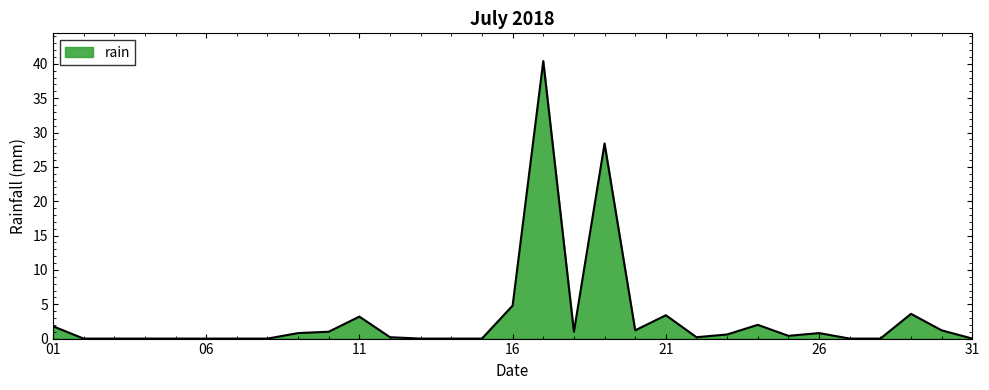

What is the difference between the maximum and minimum values?

40.4